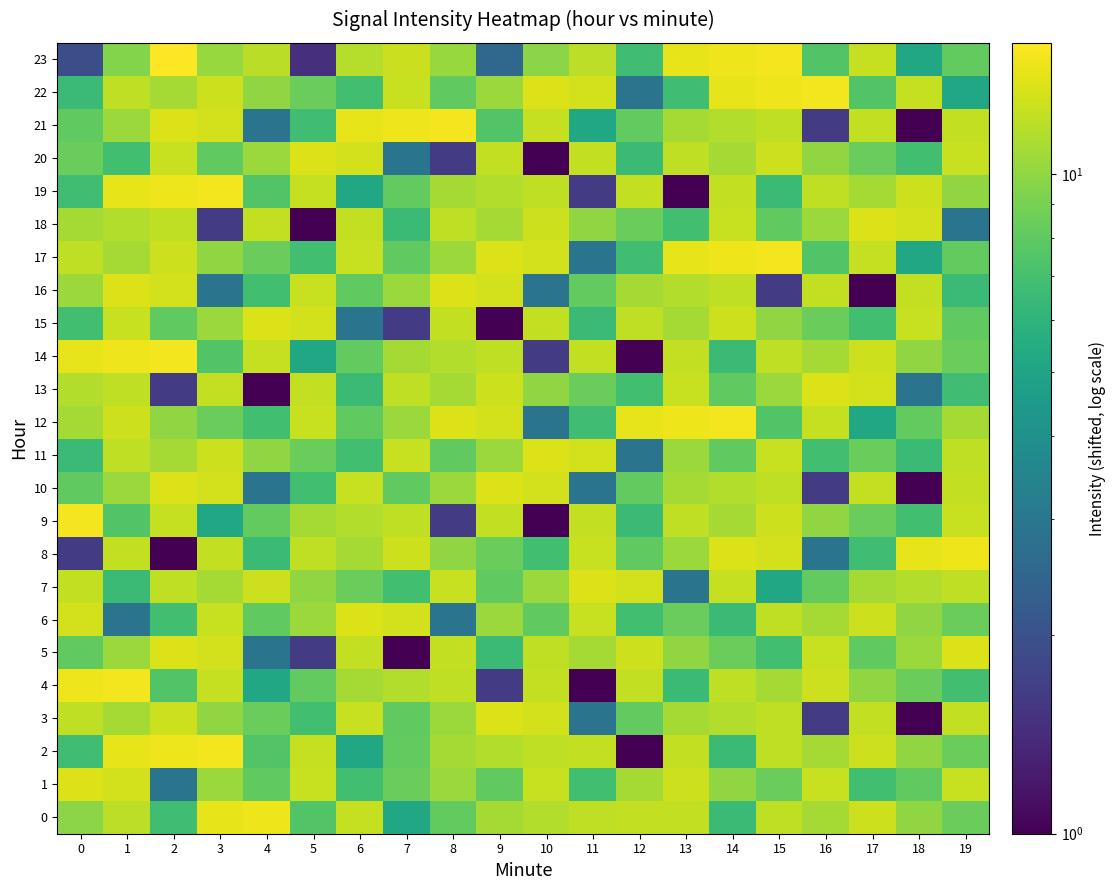

Between 5 and 14, which series saw the biggest shift?

23